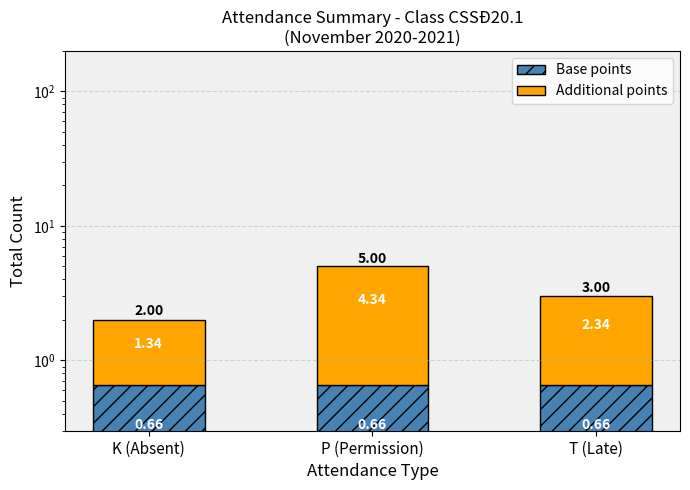

What is the minimum value shown in the chart?

0.7